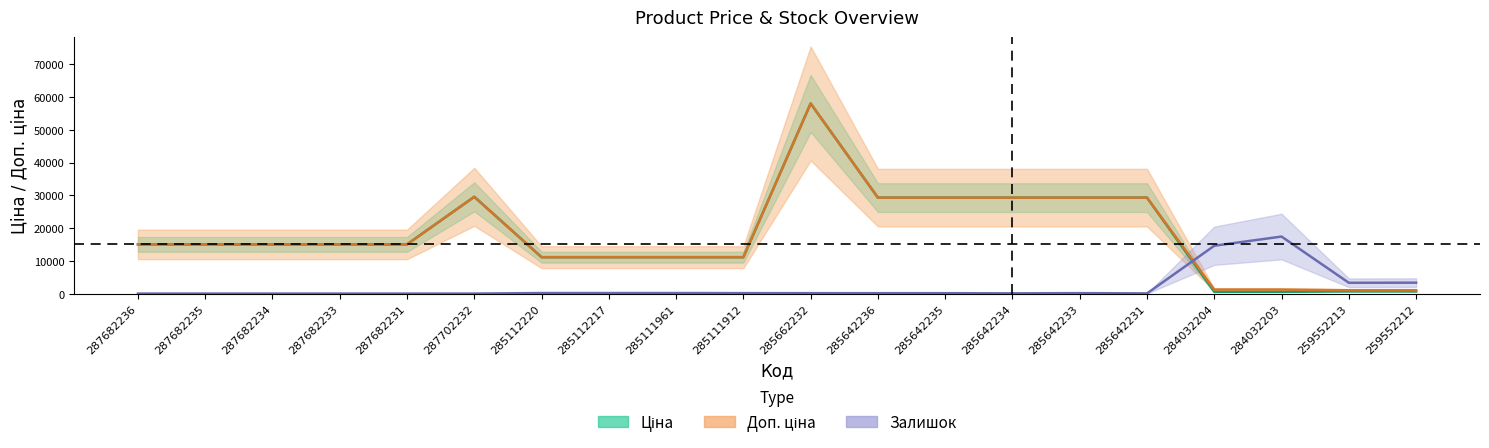

Is it true that Залишок equals 71.4 at 285642231?

False